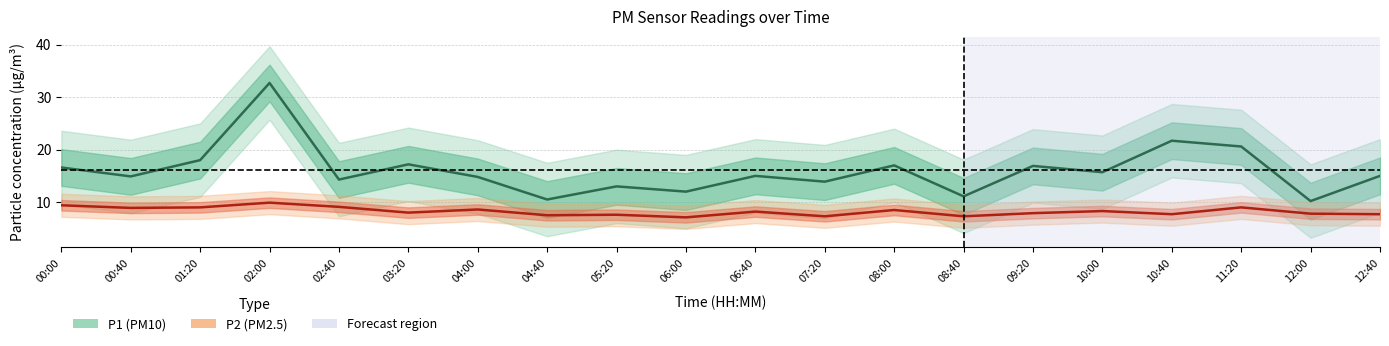

What is the minimum value shown in the chart?

7.1